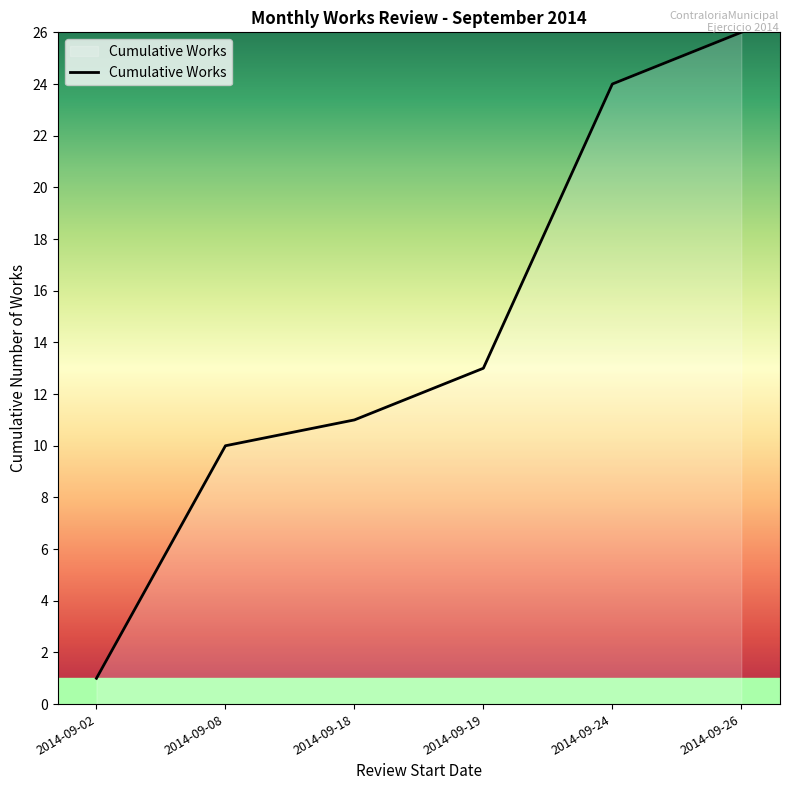

What is the difference between the maximum and minimum values?

25